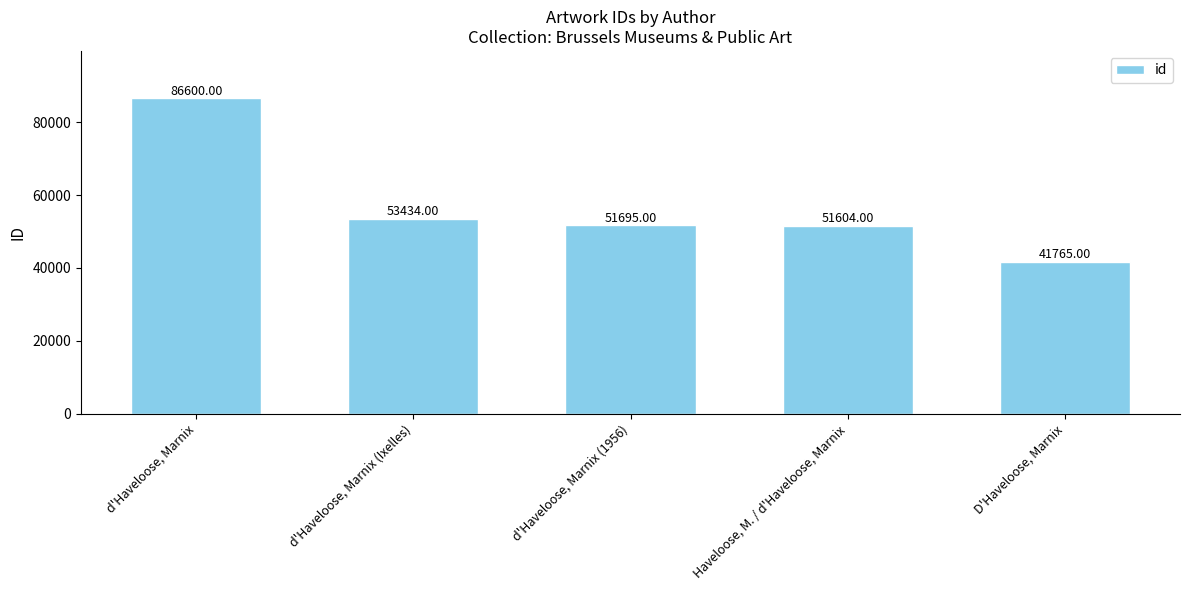

What is the sum of all values?

285098